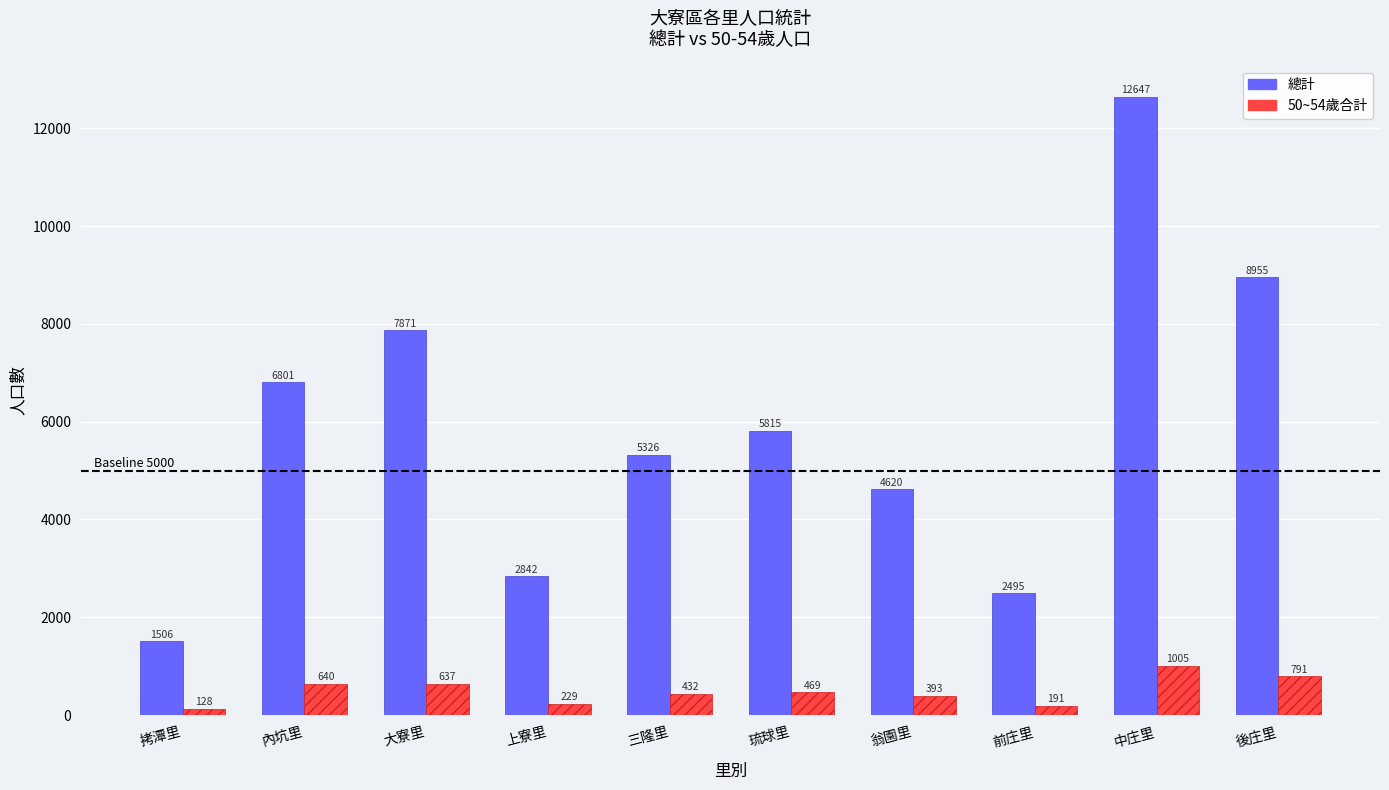

What are all the series names shown in the legend?

總計, 50~54歲合計